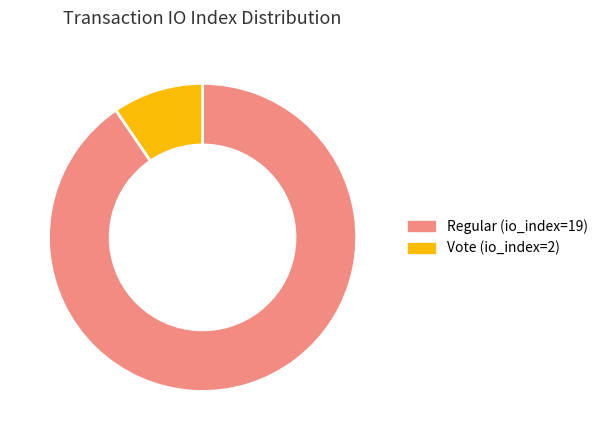

Is it true that Vote (io_index=2) is 16% of the pie?

False